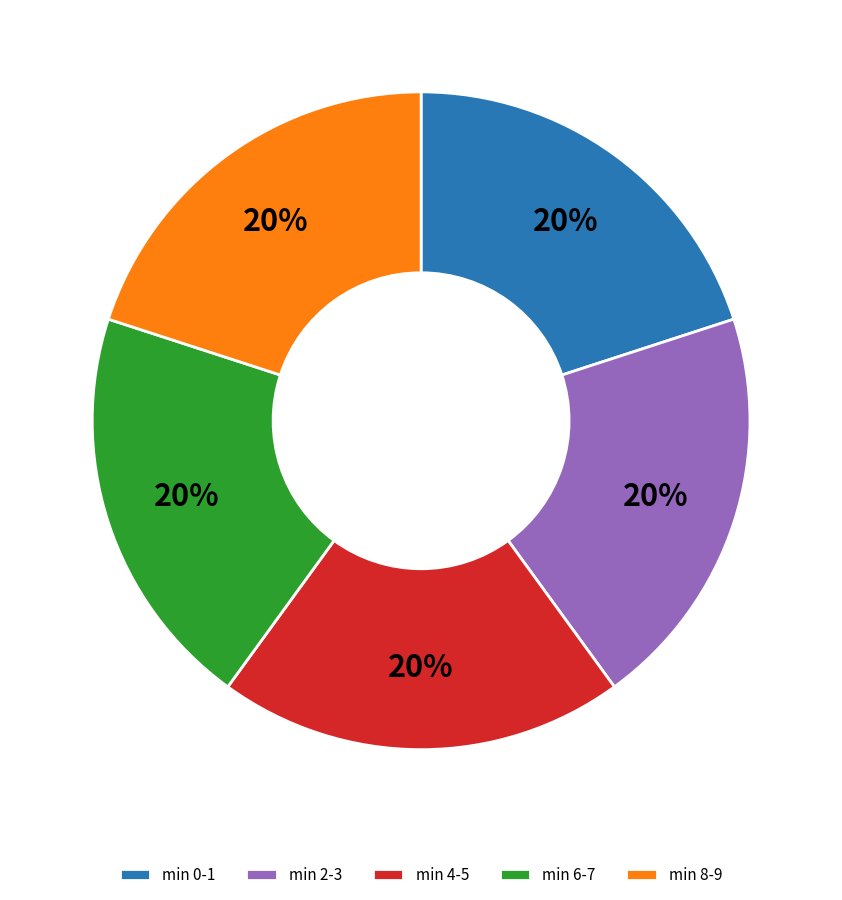

Do min 4-5 and min 2-3 together represent more than half of the pie?

No